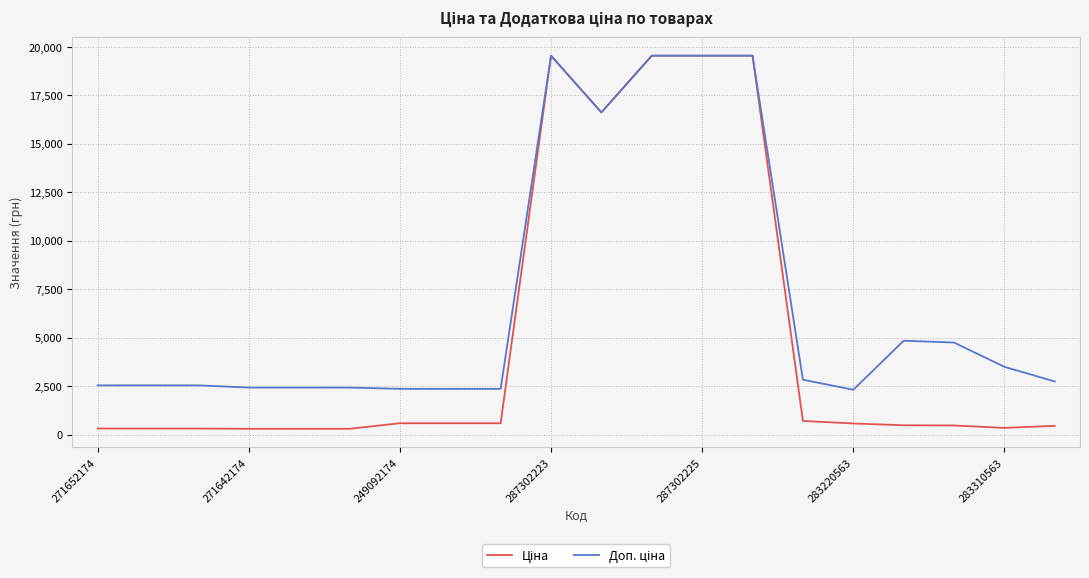

Is this an area chart (filled region under the line)?

No